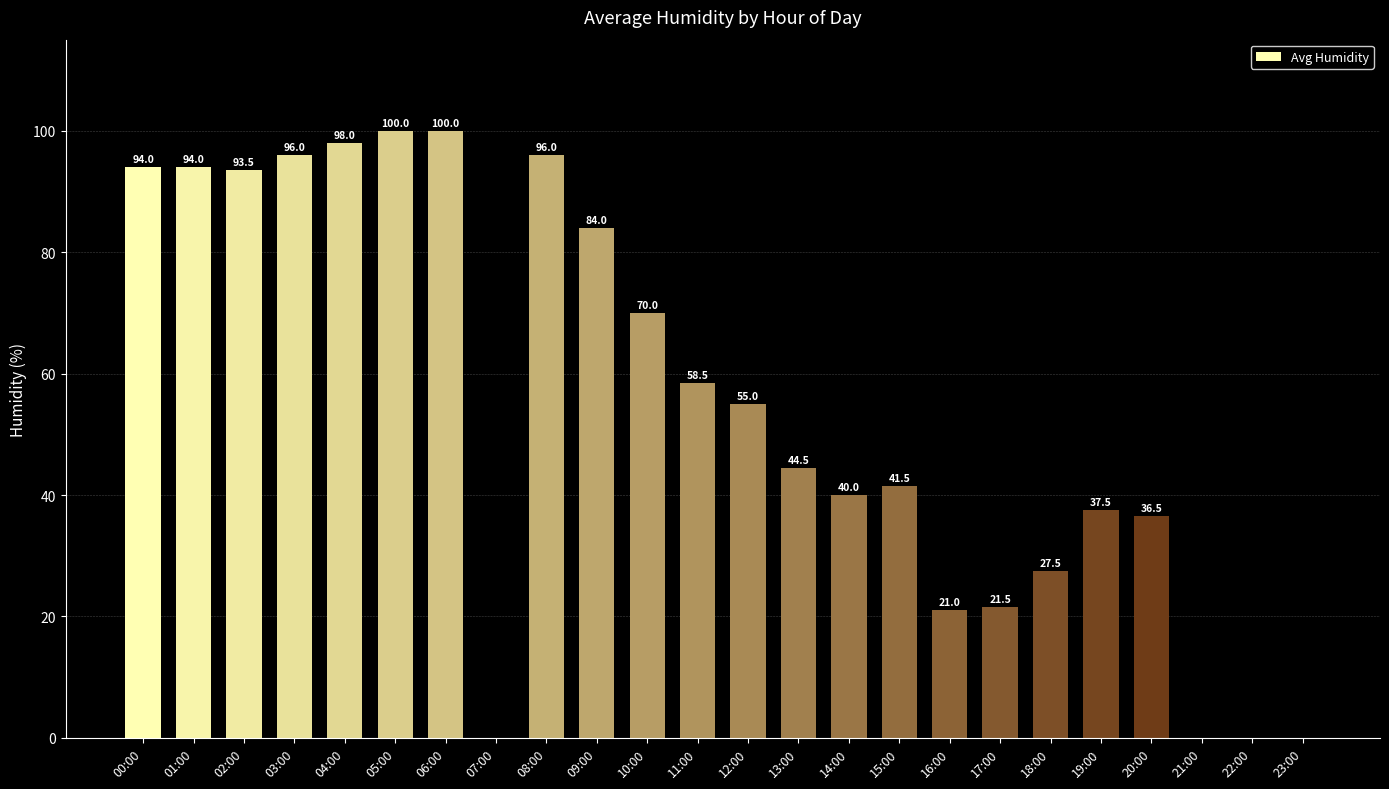

What is the sum of the values at 22:00 and 15:00?

41.5